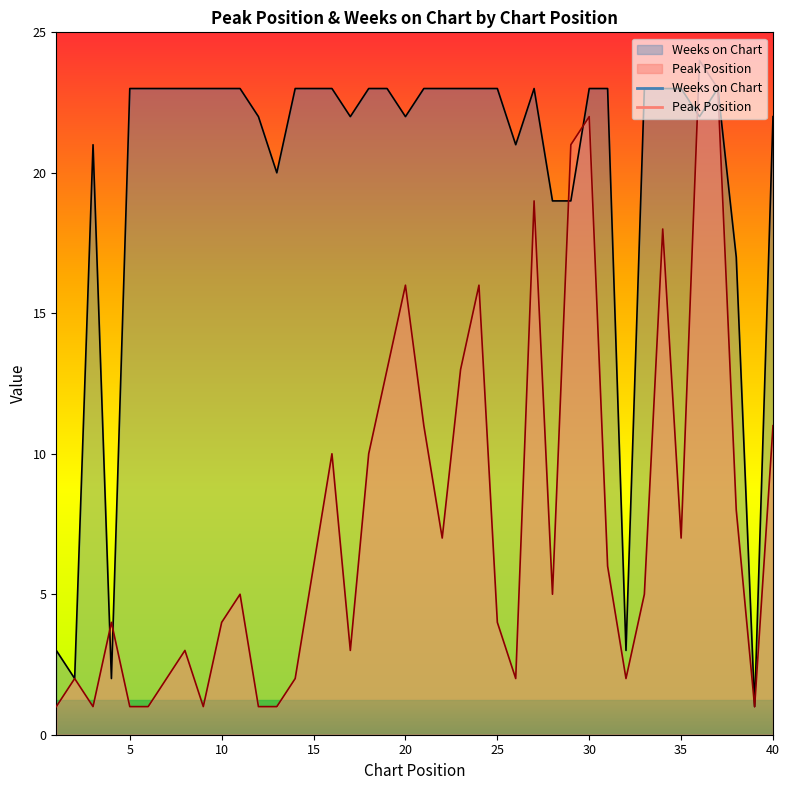

List the series in order of their peak value, highest first.

Peak Position, Weeks on Chart